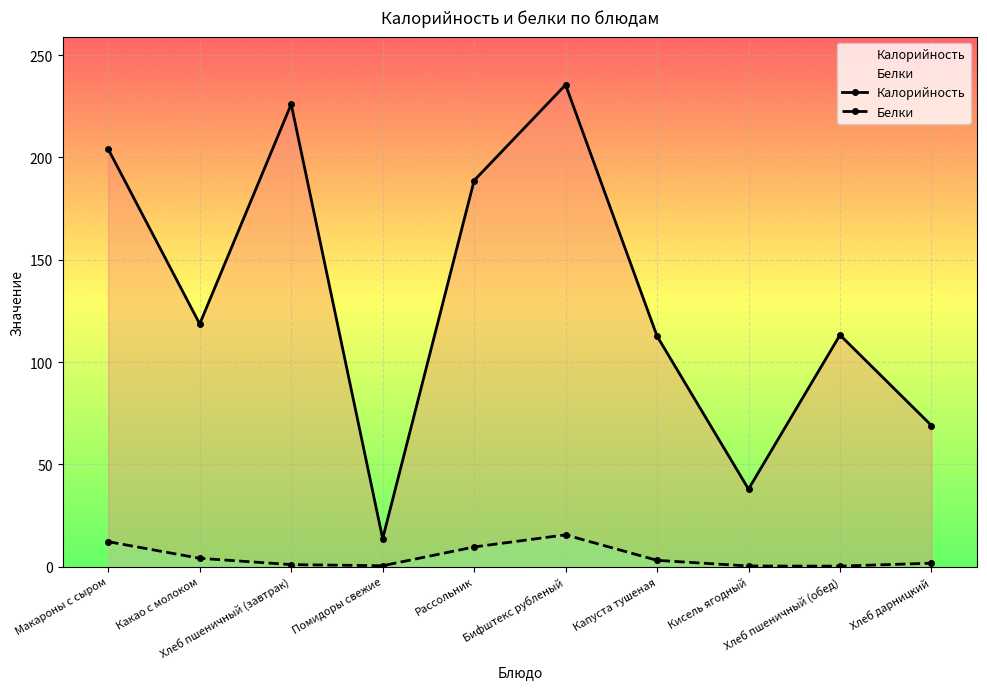

What is the difference between the Калорийность values at Рассольник and Капуста тушеная?

76.0